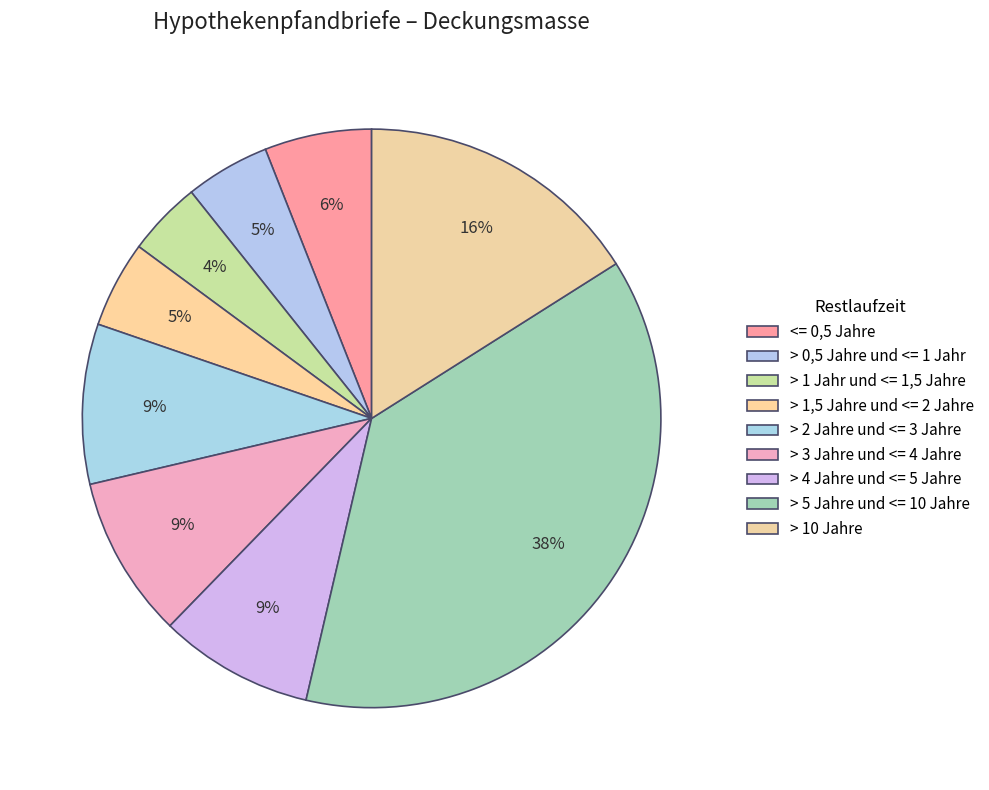

Which slice is the smallest?

> 1 Jahr und <= 1,5 Jahre